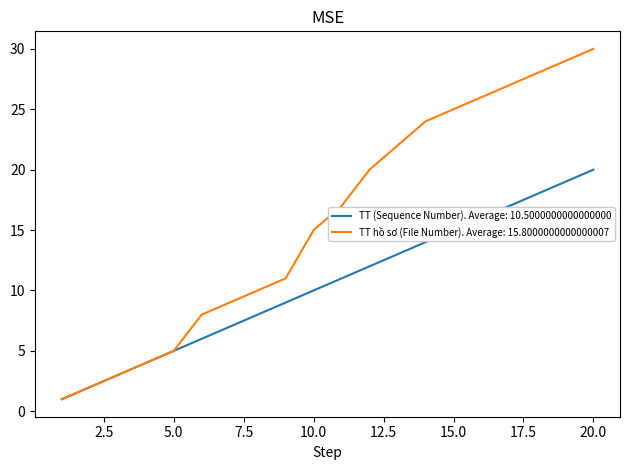

Which series has the largest total across all categories?

TT hồ sơ (File Number). Average: 15.8000000000000007